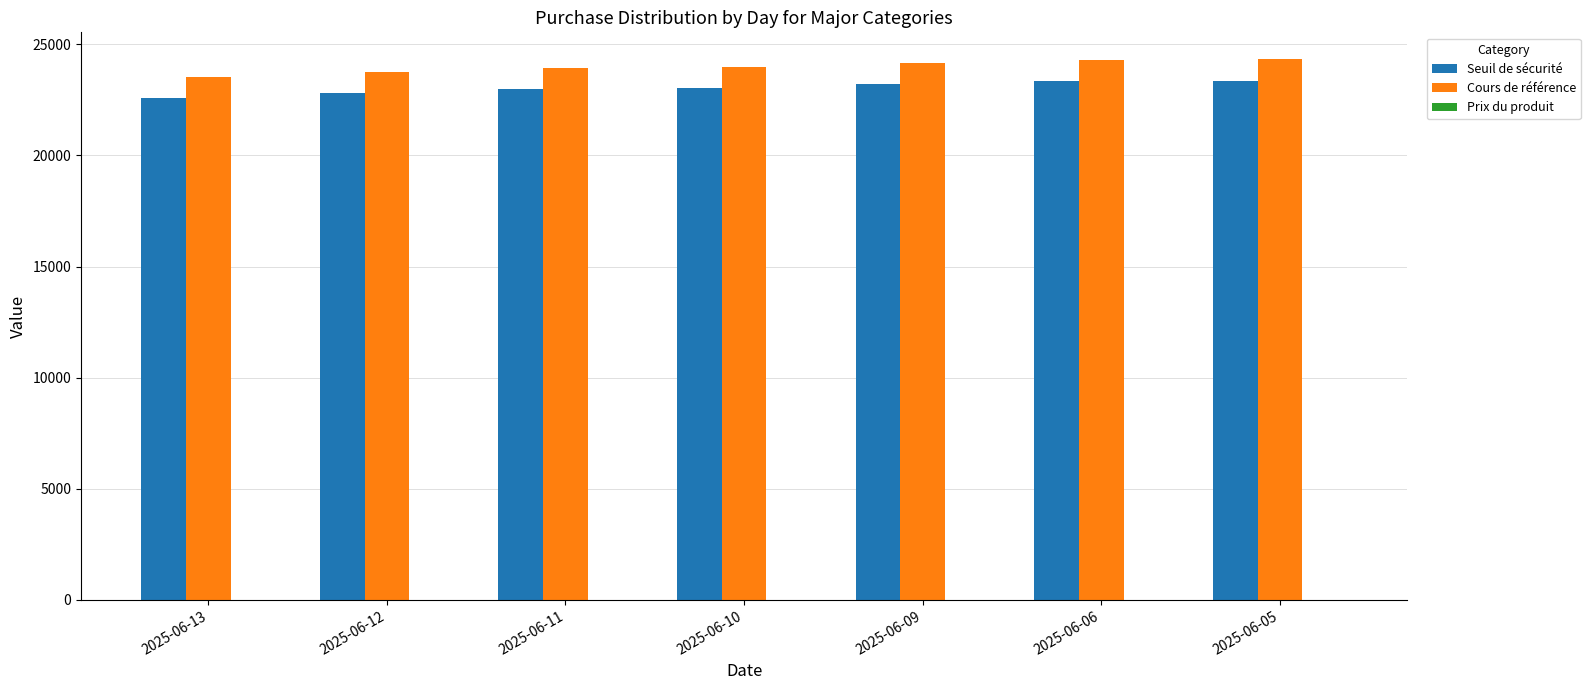

True or false: Cours de référence has a value of 24323.6 at 2025-06-05.

True